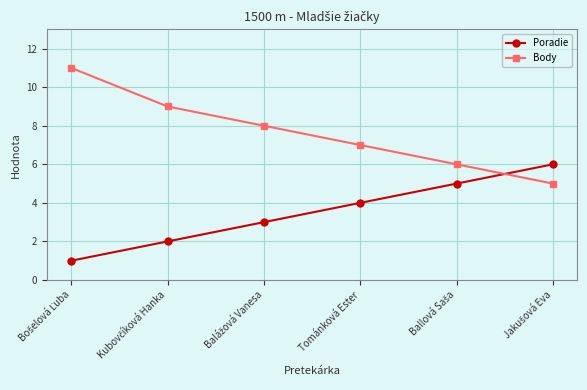

How many lines are shown in the chart?

2